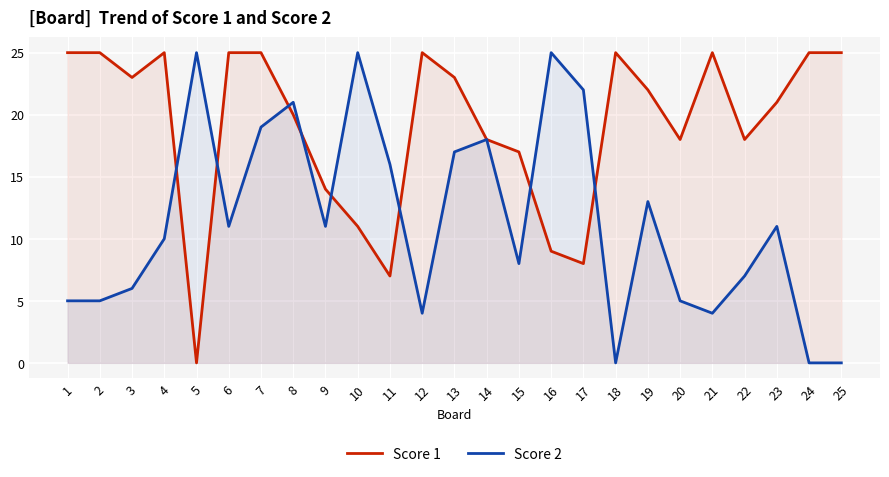

What is the sum of all Score 1 values?

479